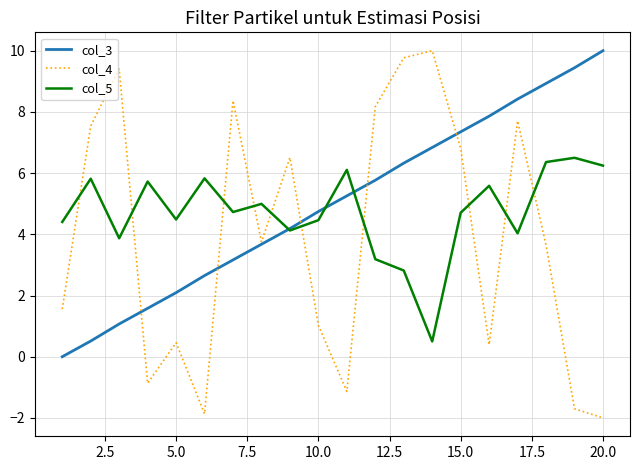

True or false: col_4 and col_5 cross at least once.

True